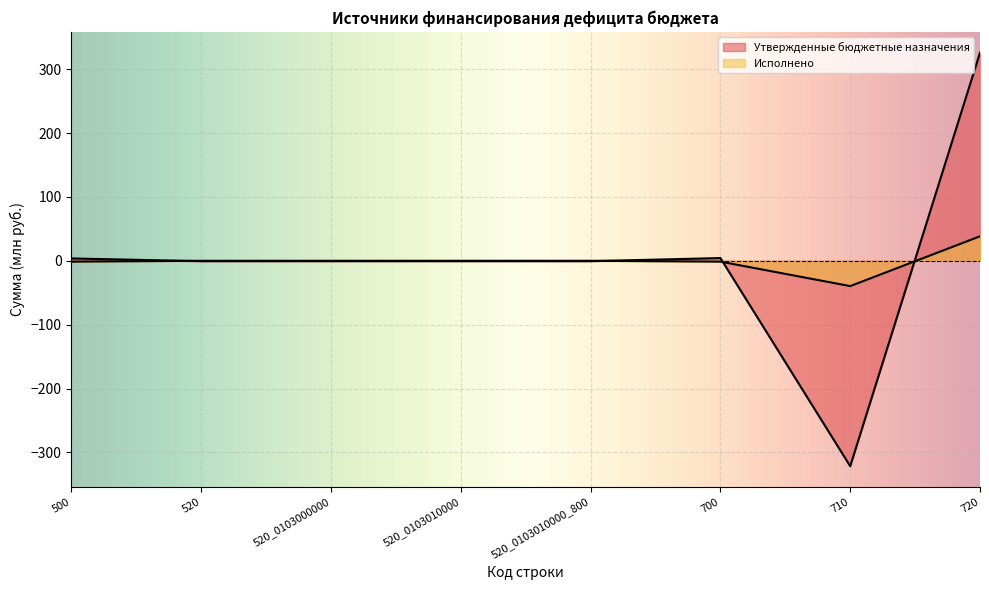

Which series has the widest spread of values?

Утвержденные бюджетные назначения